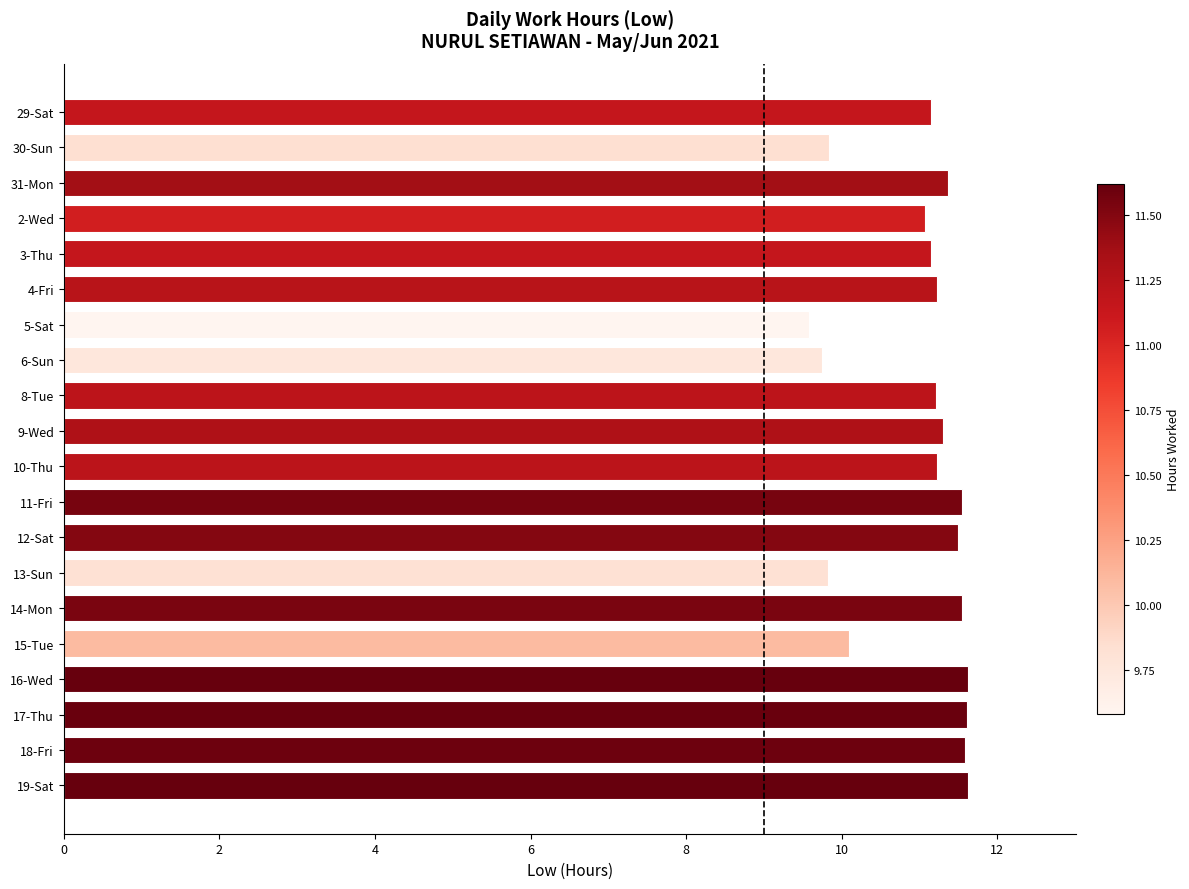

Count the number of categories in the chart.

20